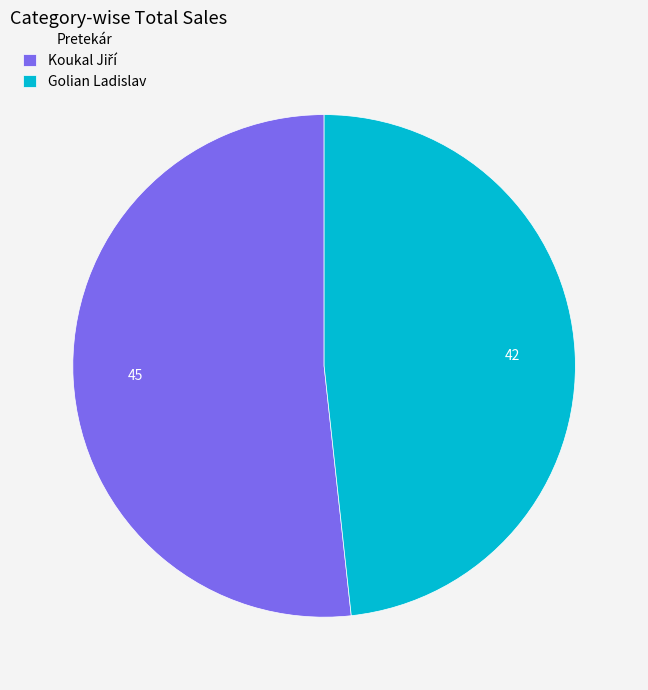

The Golian Ladislav slice represents 48% of the pie. True or false?

True